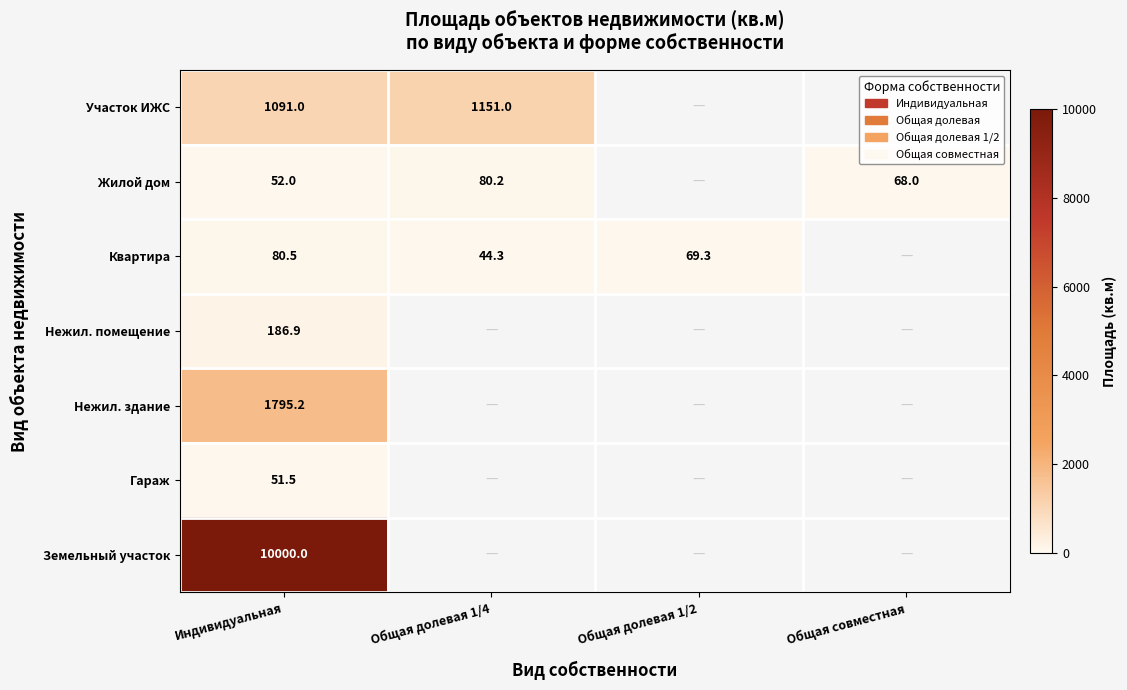

True or false: Квартира has a value of 25.4 at Общая долевая 1/2.

False